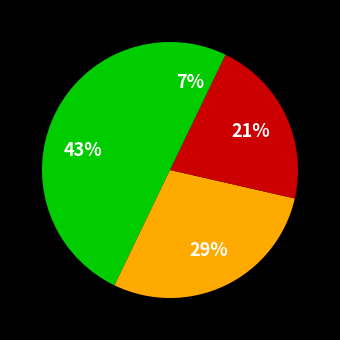

Count the number of slices in the pie.

4